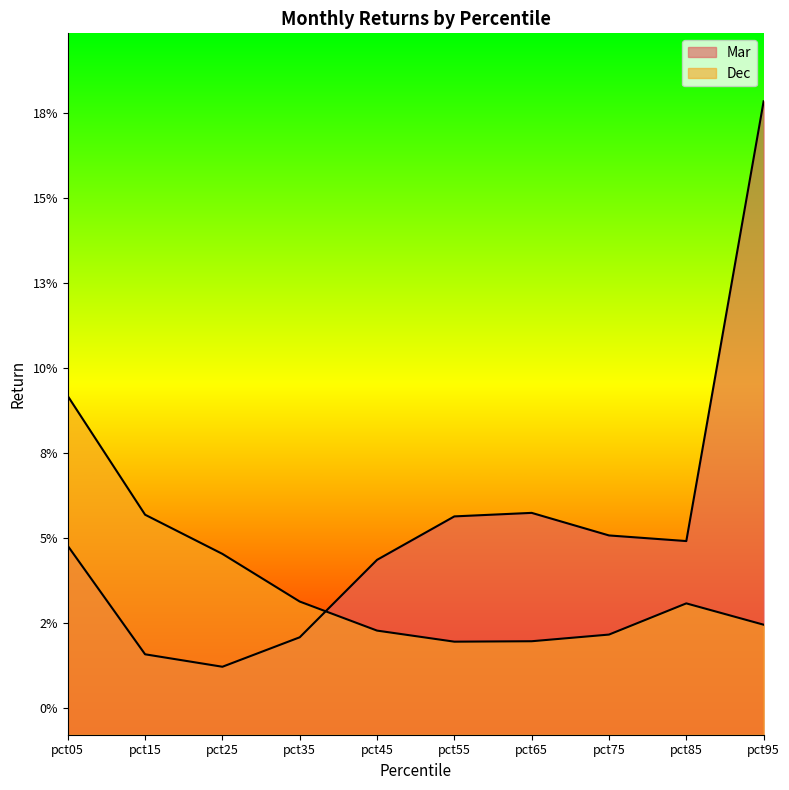

Where is Mar nearest to the value 0?

pct25